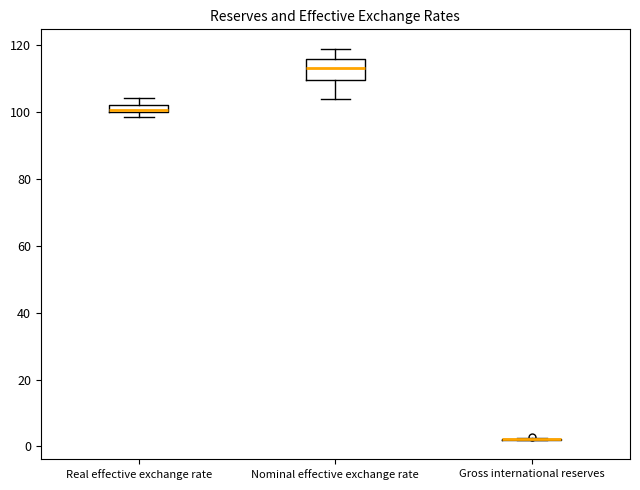

Where is the upper edge of the box for Real effective exchange rate on the y-axis? The values are not printed on the chart, so give them approximately, as read against the axis.

102